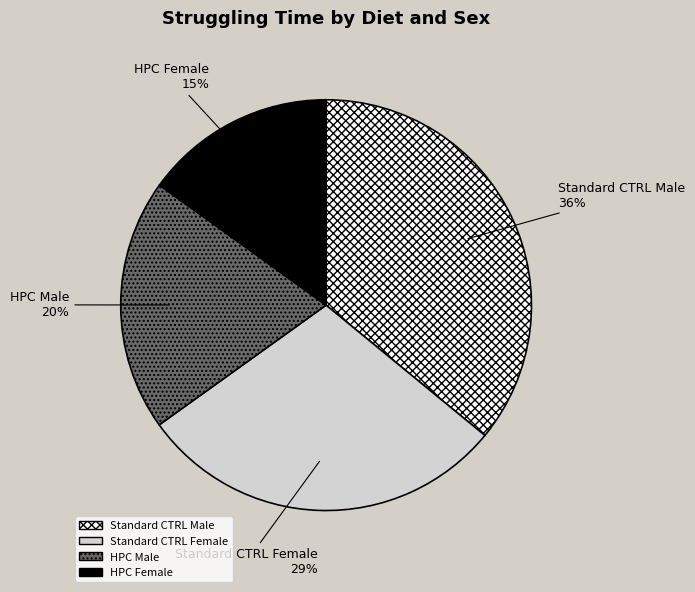

Does HPC Female account for over 50% of the chart?

No